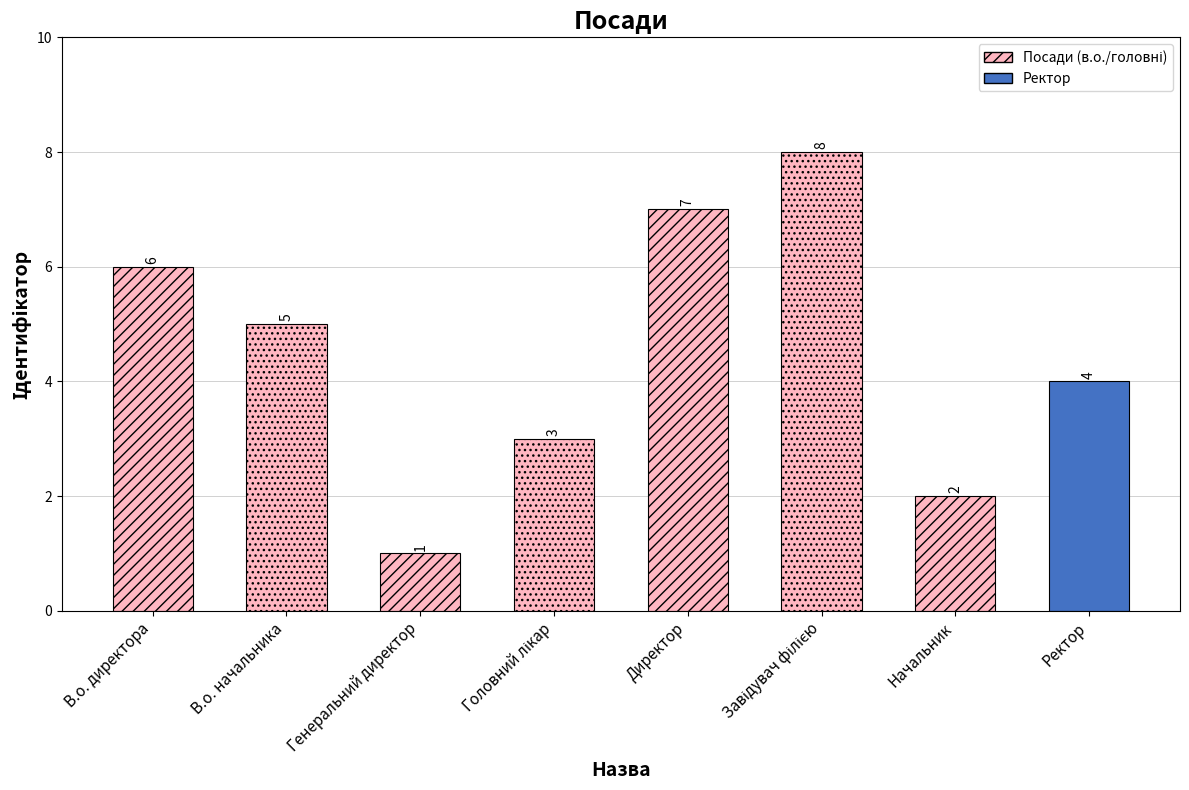

Approximately how many times larger is the value at Ректор compared to Завідувач філією?

0.5